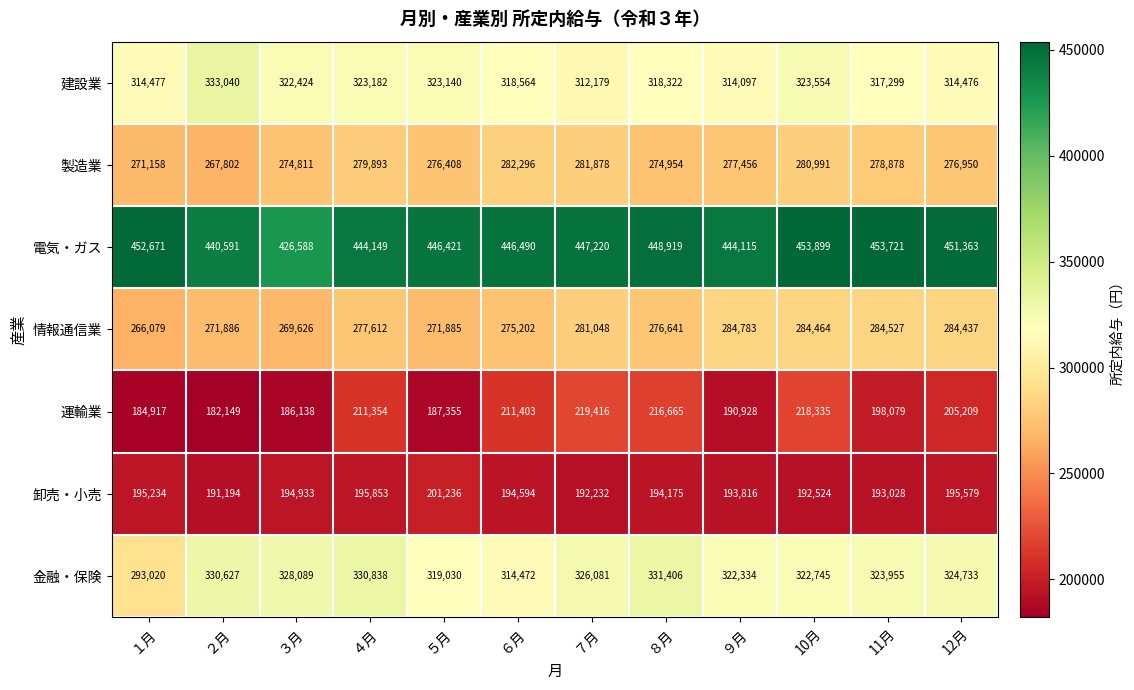

Which category has the highest value in the 電気・ガス series?

10月